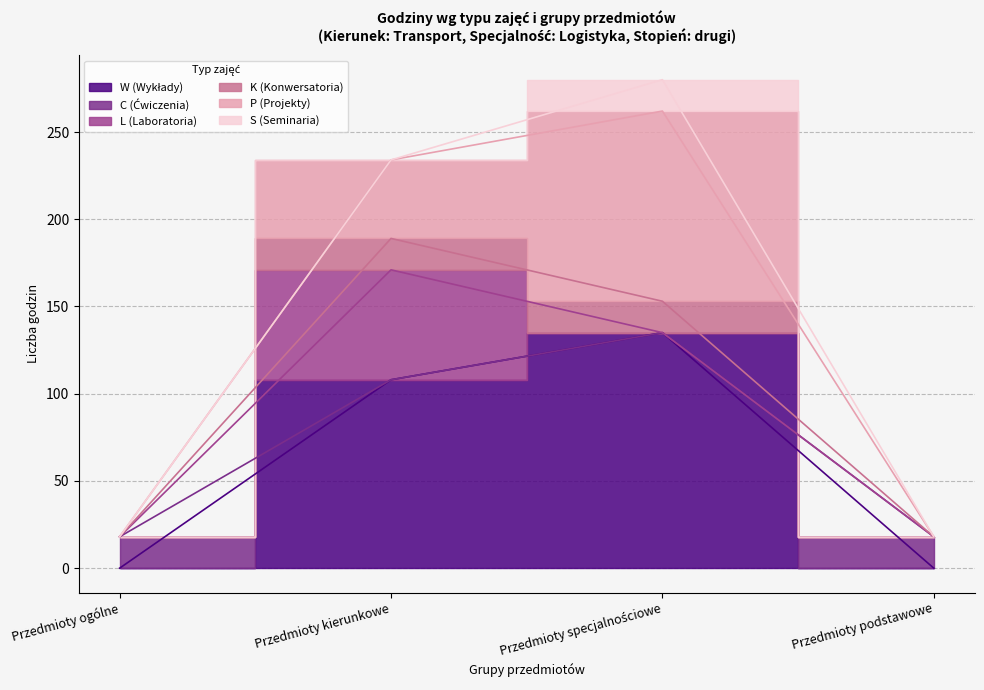

Is it true that W (Wykłady) equals 0 at Przedmioty podstawowe?

True